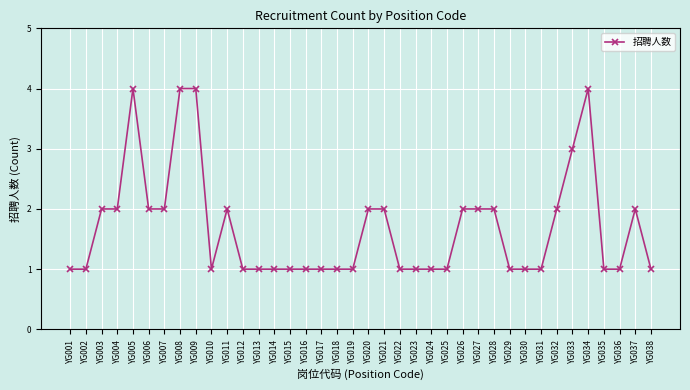

How many lines are shown in the chart?

1